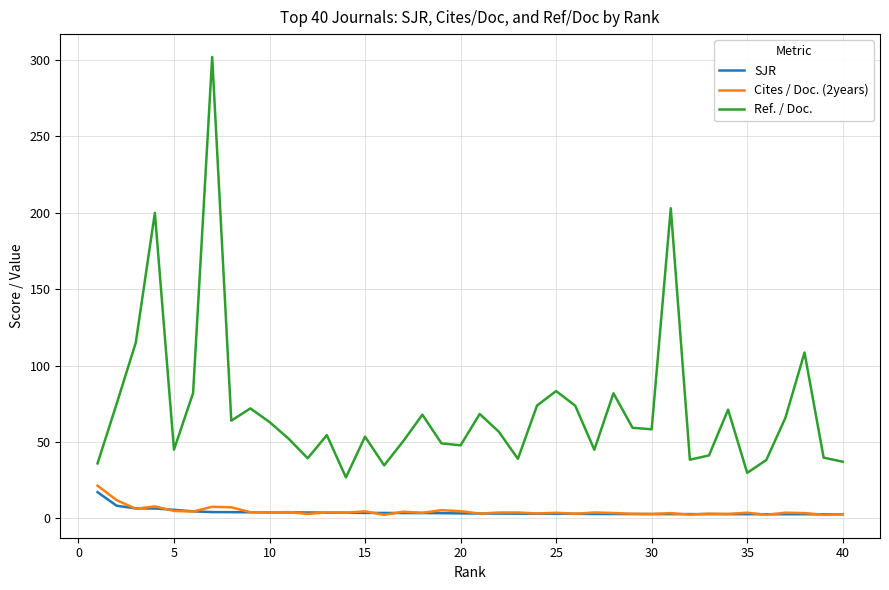

At how many categories does at least one series exceed 207?

1